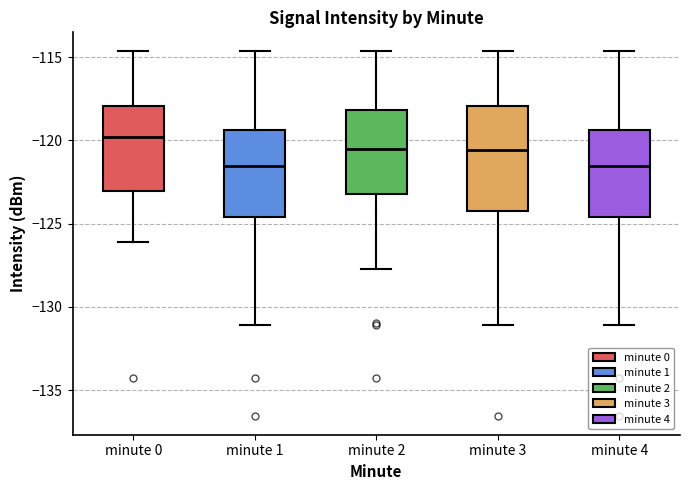

Reading left to right, transcribe this box plot: for each box, give where its median line is, the range the box spans, and where its two whiskers end, as read against the y-axis. The values are not printed on the chart, so give them approximately, as read against the axis.

minute 0: median -120.0, box -123.0 to -118.0, whiskers -126.0 to -114.5
minute 1: median -121.5, box -124.5 to -119.5, whiskers -131.0 to -114.5
minute 2: median -120.5, box -123.0 to -118.0, whiskers -127.5 to -114.5
minute 3: median -120.5, box -124.0 to -118.0, whiskers -131.0 to -114.5
minute 4: median -121.5, box -124.5 to -119.5, whiskers -131.0 to -114.5